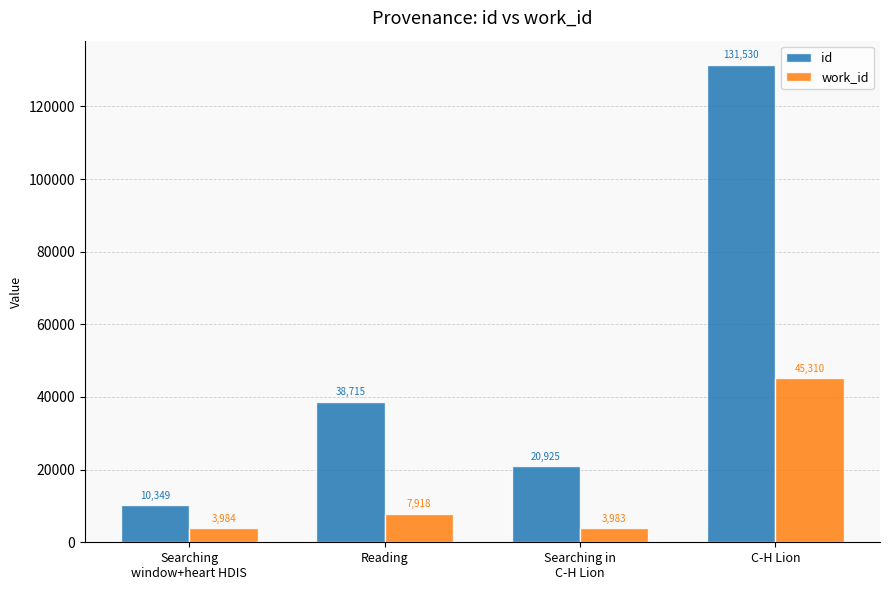

Which series has the widest spread of values?

id